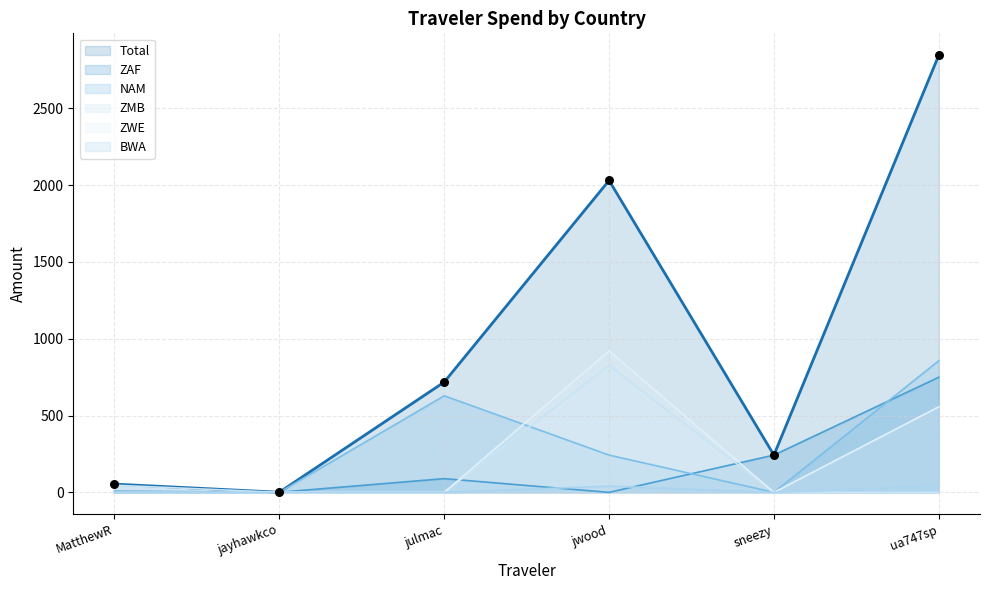

Which series has the largest total across all categories?

Total